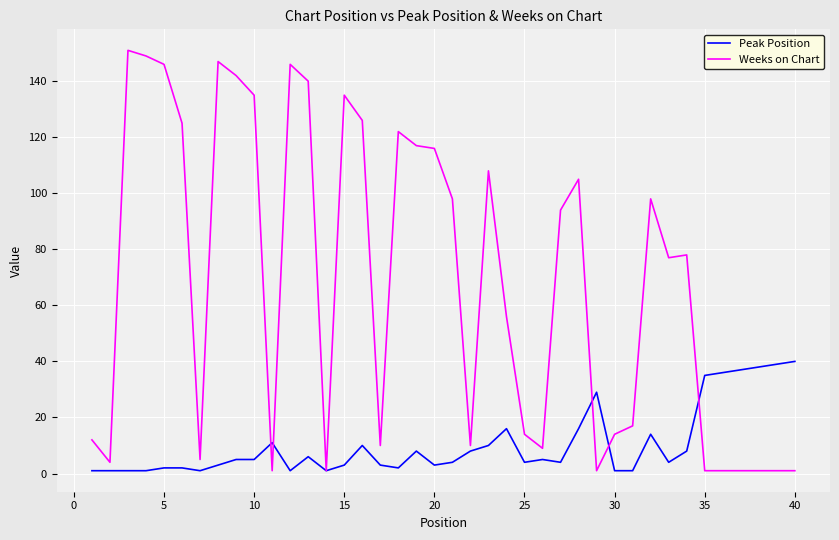

Which series has the widest spread of values?

Weeks on Chart